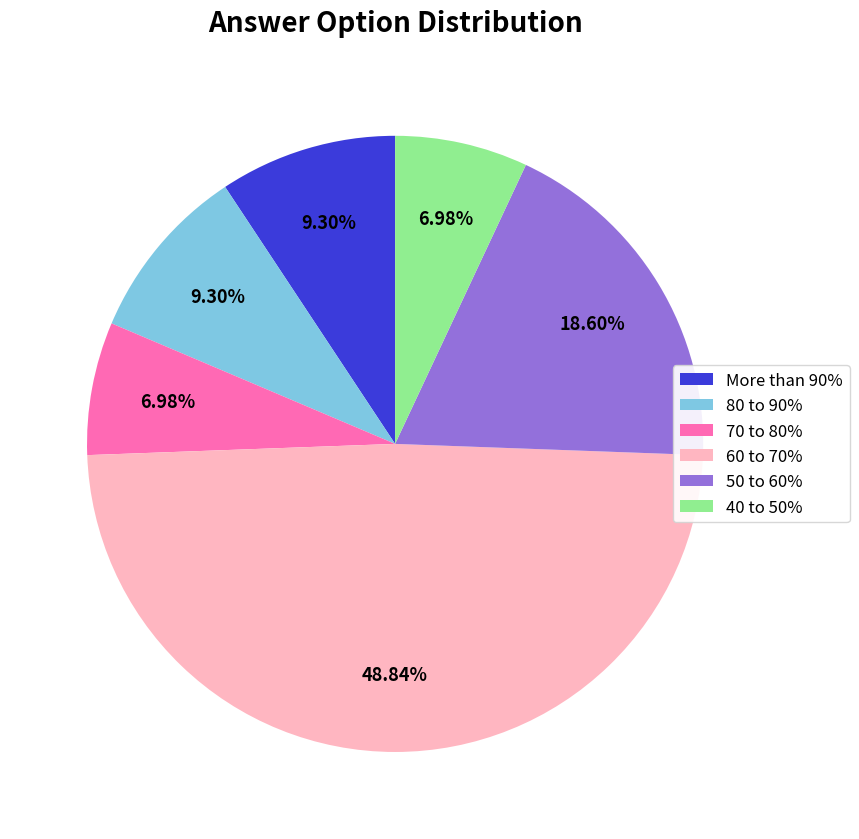

Does any single category account for the majority?

No